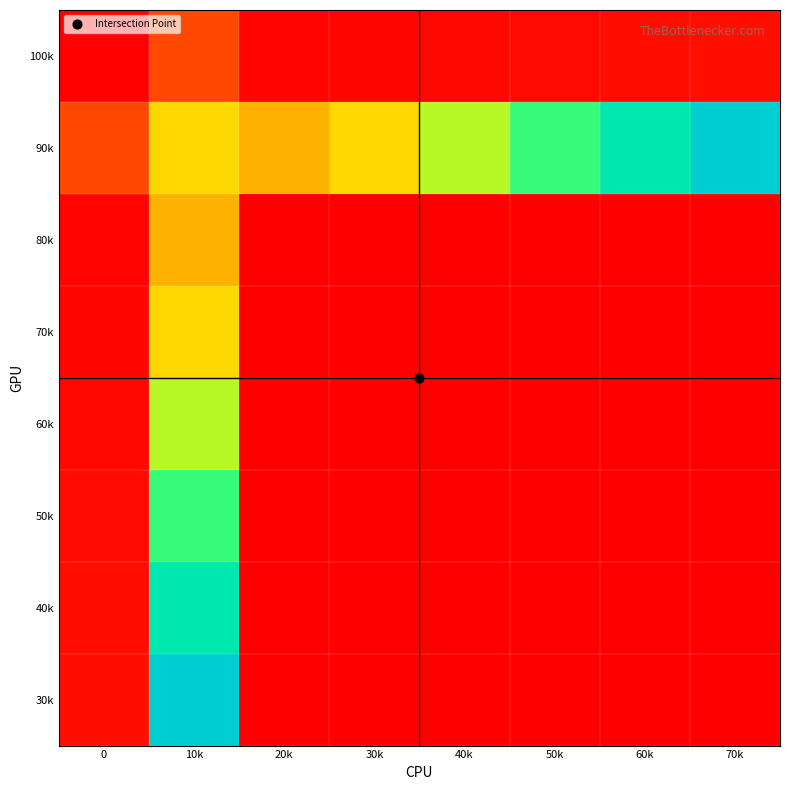

Which label corresponds to the smallest value in the chart?

20k